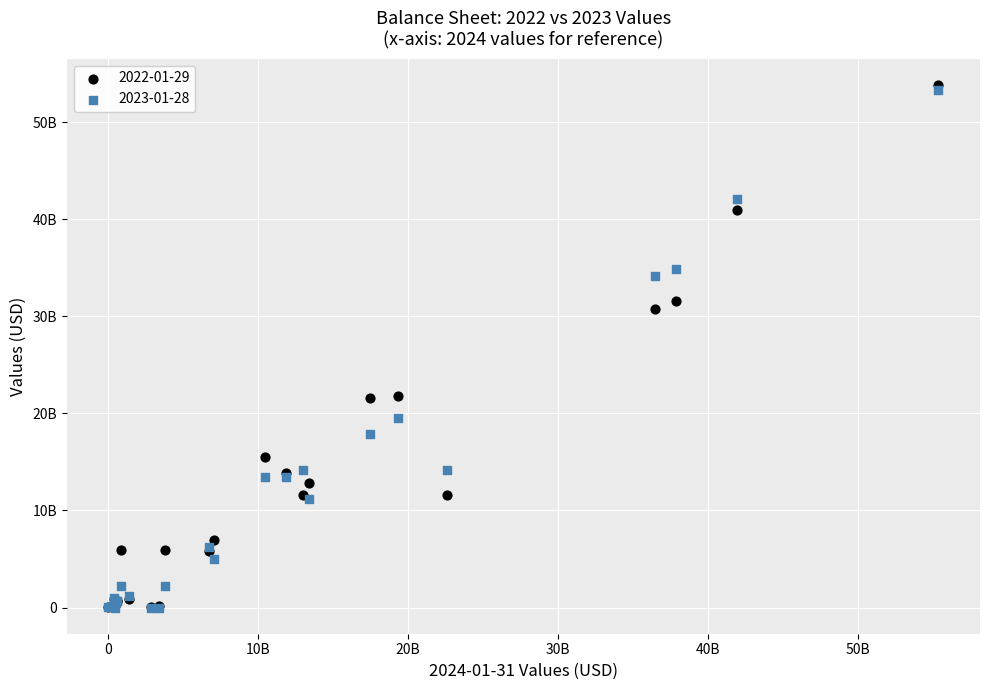

What are all the series names shown in the legend?

2022-01-29, 2023-01-28